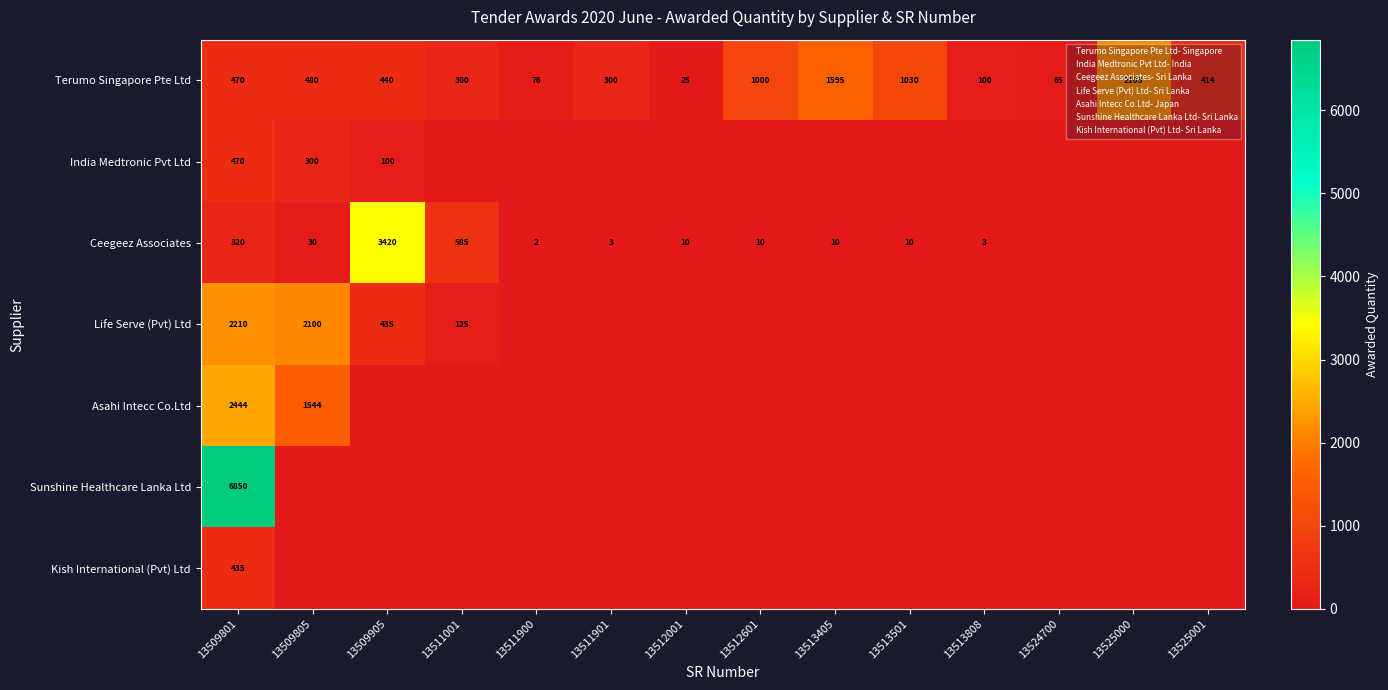

Which series has the largest range (max minus min)?

Sunshine Healthcare Lanka Ltd